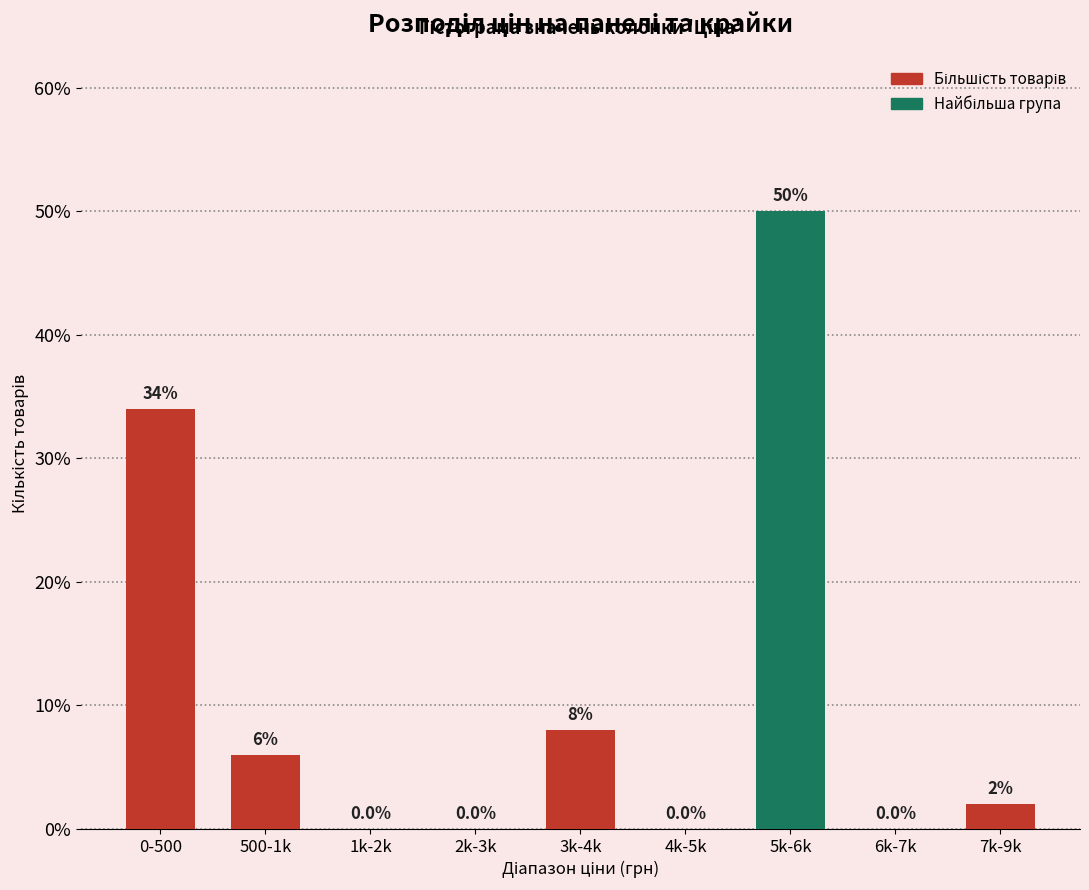

Reading left to right, what are all the values shown in this chart?

0-500=34	500-1k=6	1k-2k=0	2k-3k=0	3k-4k=8	4k-5k=0	5k-6k=50	6k-7k=0	7k-9k=2